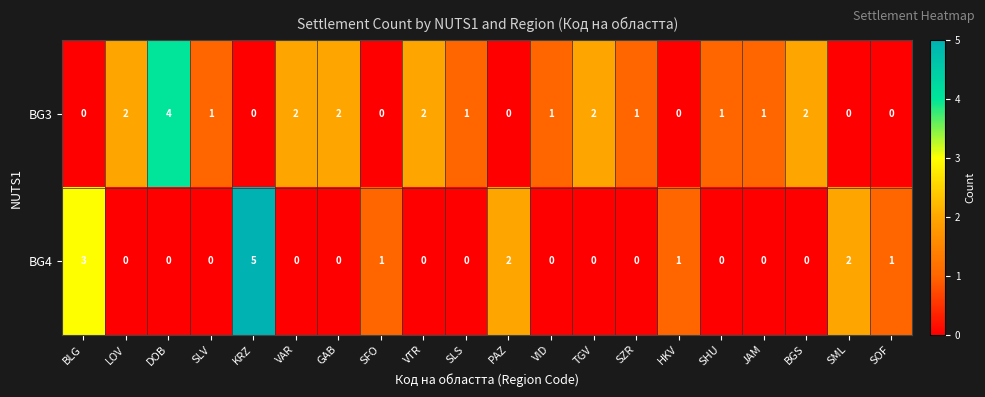

True or false: BG4 has a value of 0 at SLS.

True